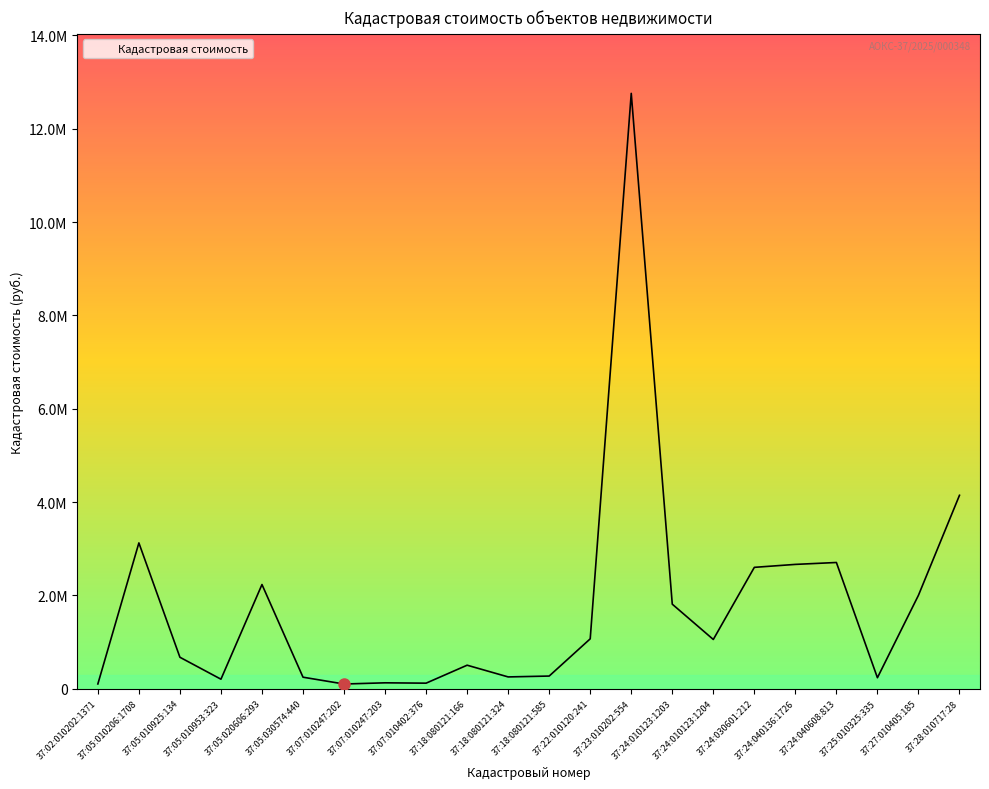

What is the label of the 8th point from the left?

37:07:010247:203